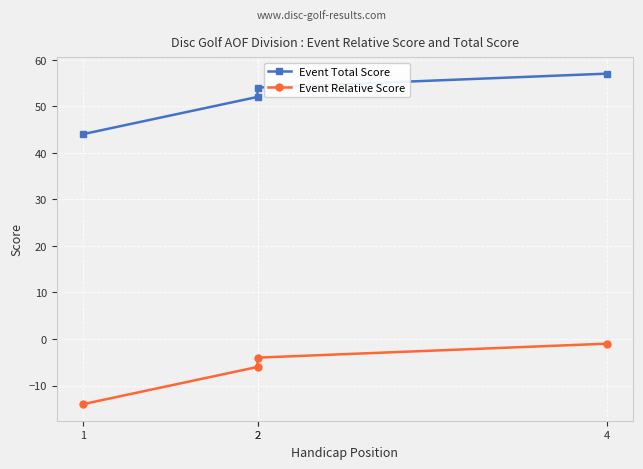

Is it true that Event Total Score equals 13 at 2?

False